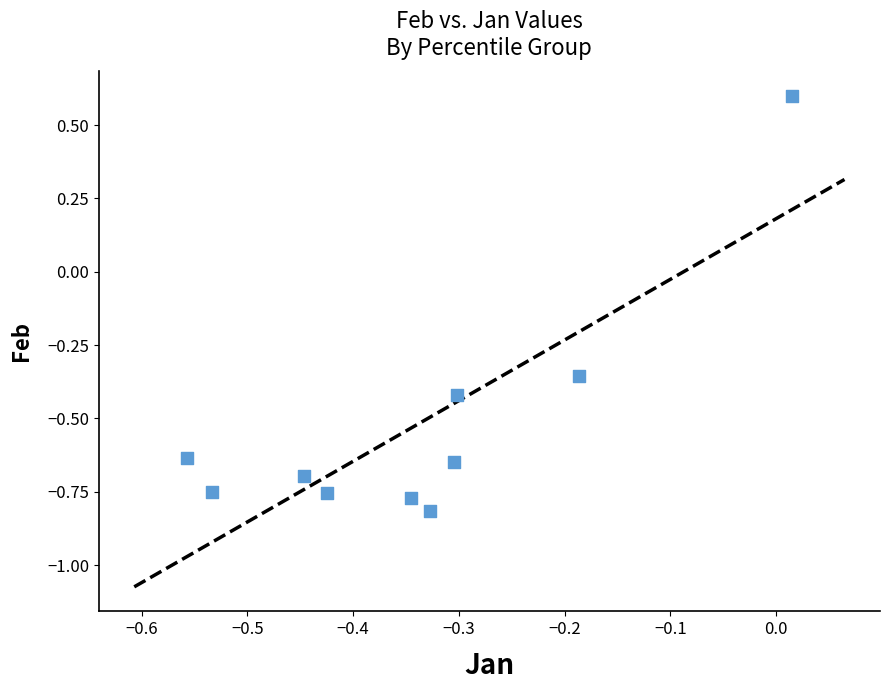

What is the average X value?

-0.3